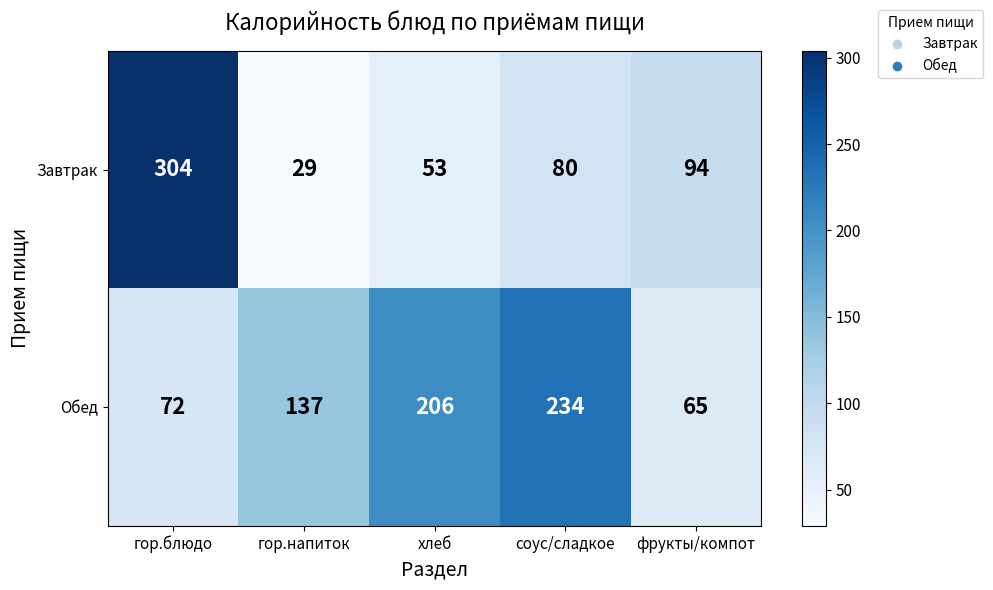

What is the sum of the Завтрак values at хлеб and гор.напиток?

82